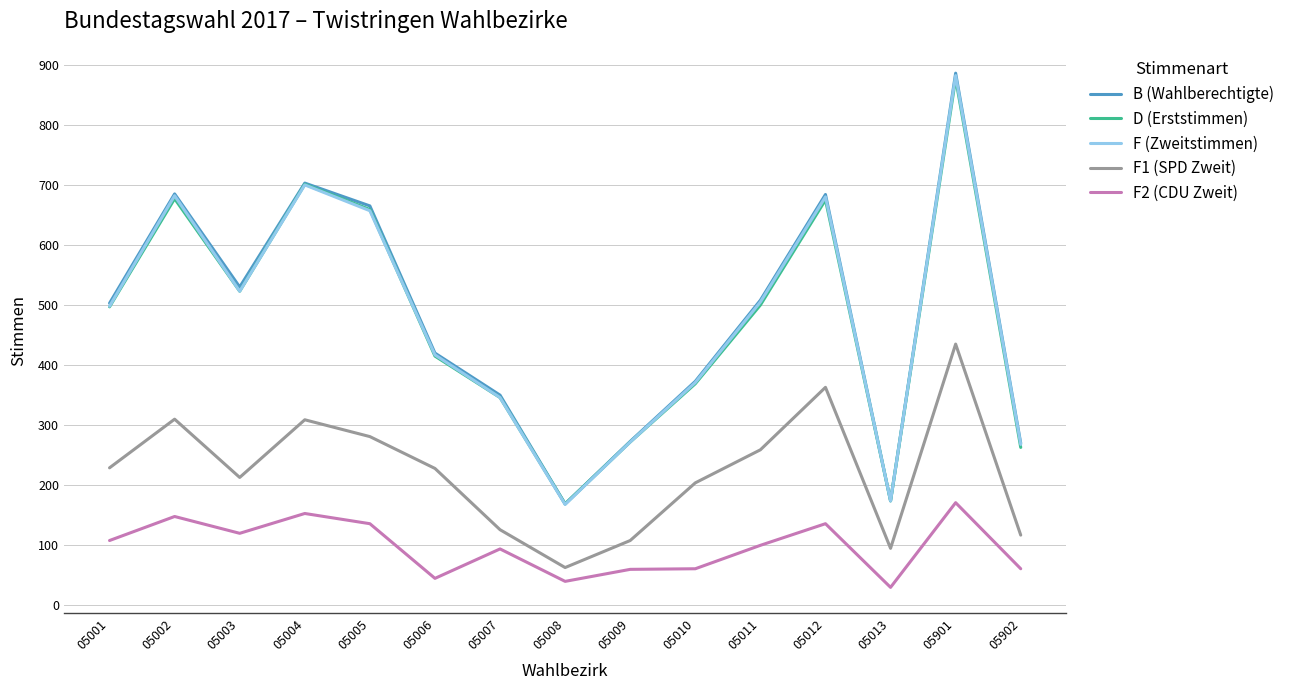

Which series has the largest range (max minus min)?

B (Wahlberechtigte)